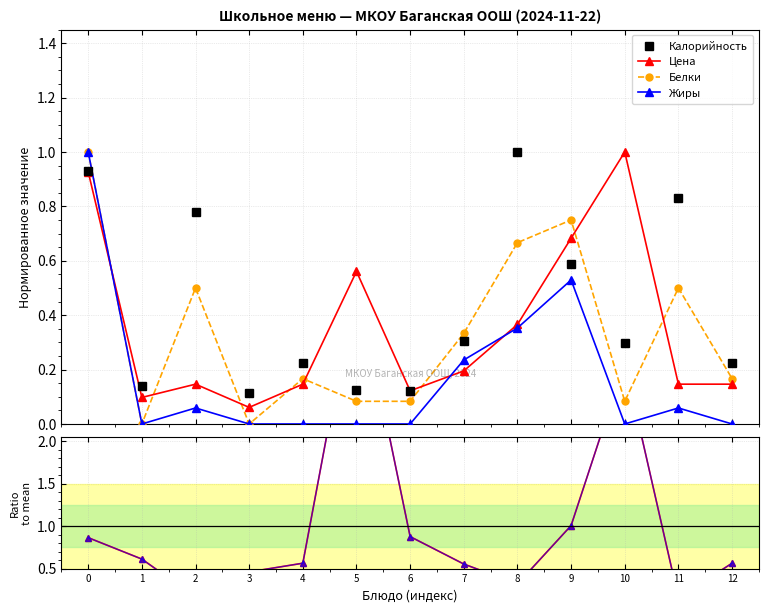

Which series ends up on top after the final intersection of Жиры and Цена/Калорийность?

Цена/Калорийность